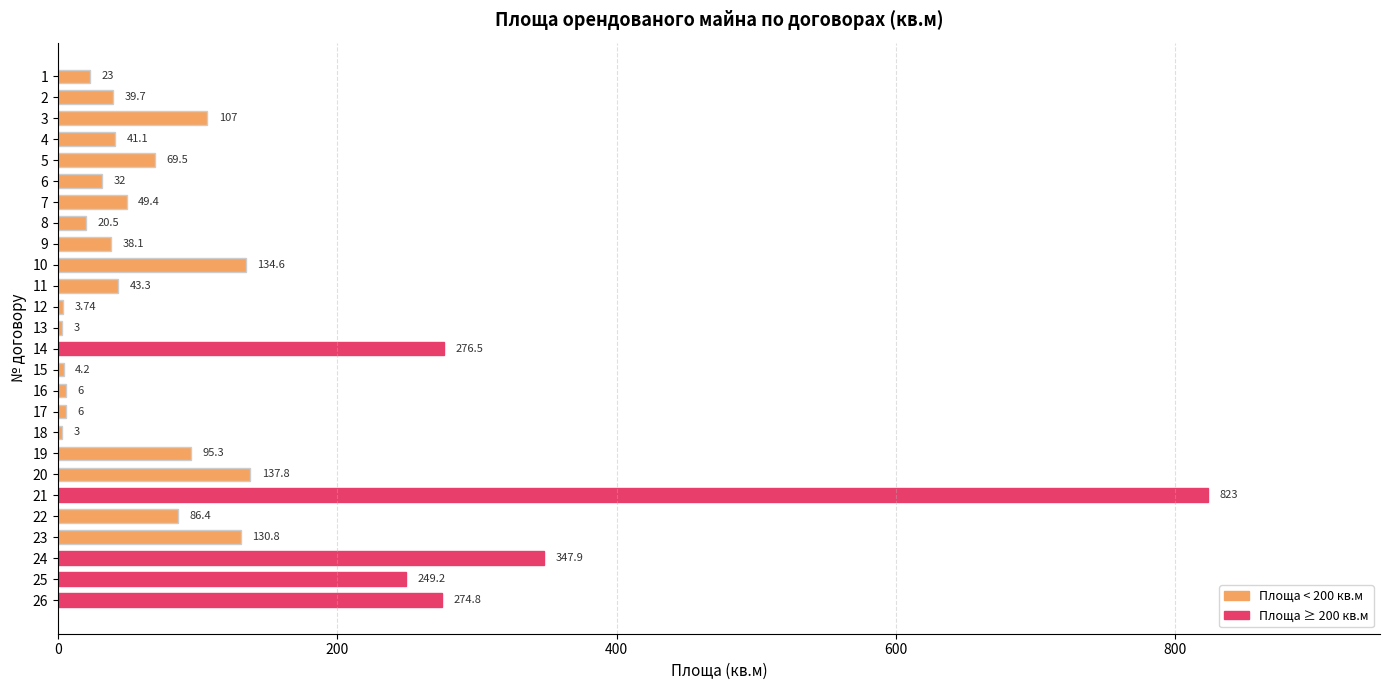

What is the sum of the values at 25 and 18?

252.2